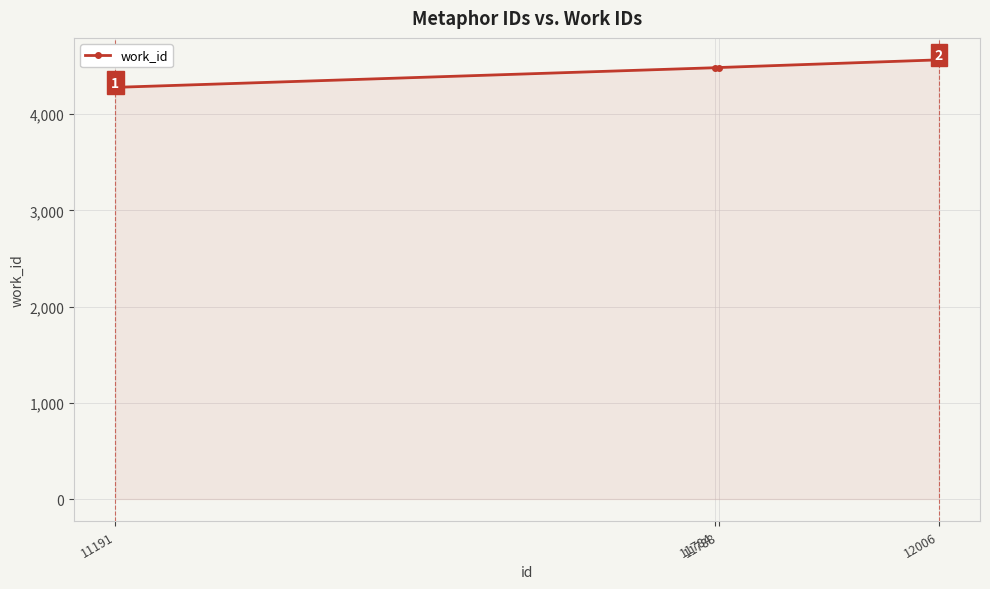

True or false: there are more than 2 points higher than both neighbors.

False